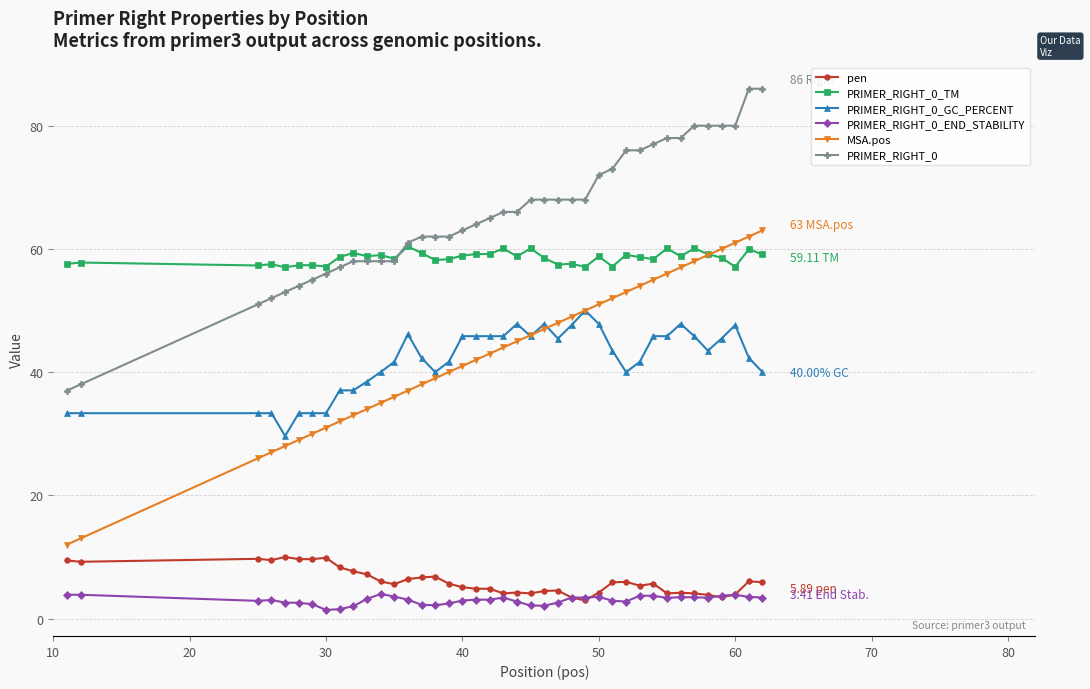

What are all the series names shown in the legend?

pen, PRIMER_RIGHT_0_TM, PRIMER_RIGHT_0_GC_PERCENT, PRIMER_RIGHT_0_END_STABILITY, MSA.pos, PRIMER_RIGHT_0